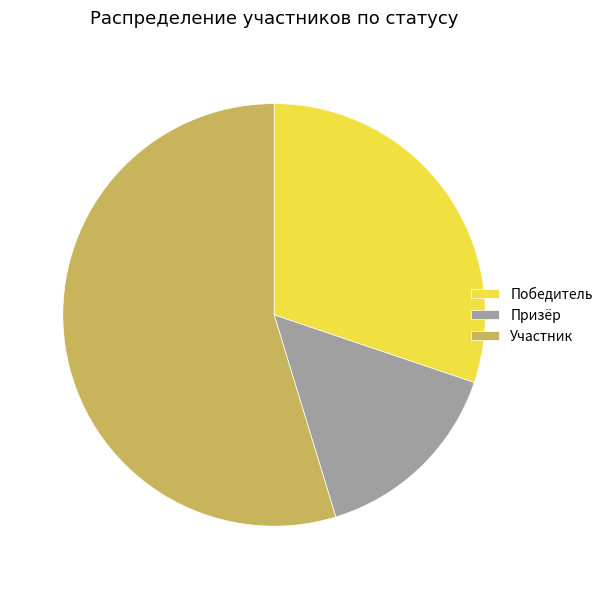

True or false: Призёр accounts for 21% of the total.

False